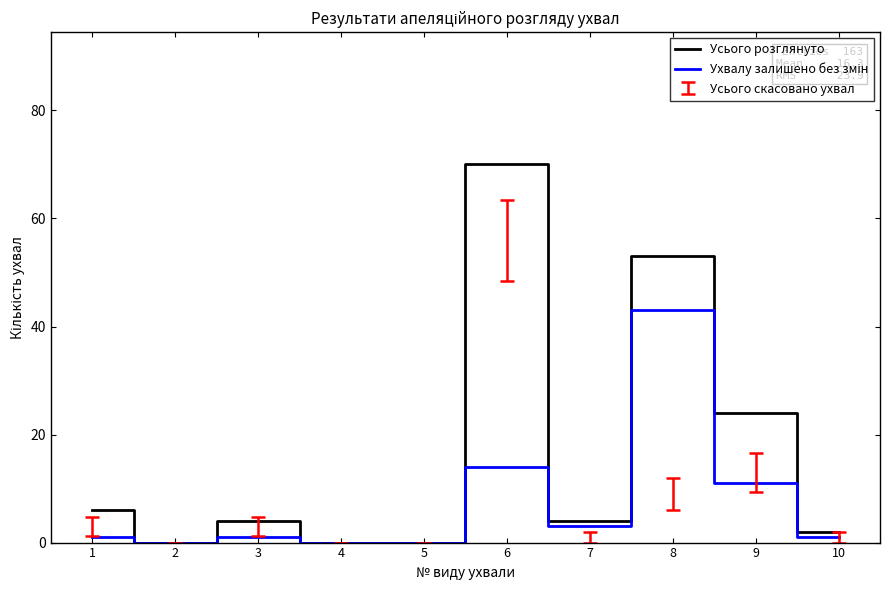

Where is the first local minimum for Ухвалу залишено без змін?

2